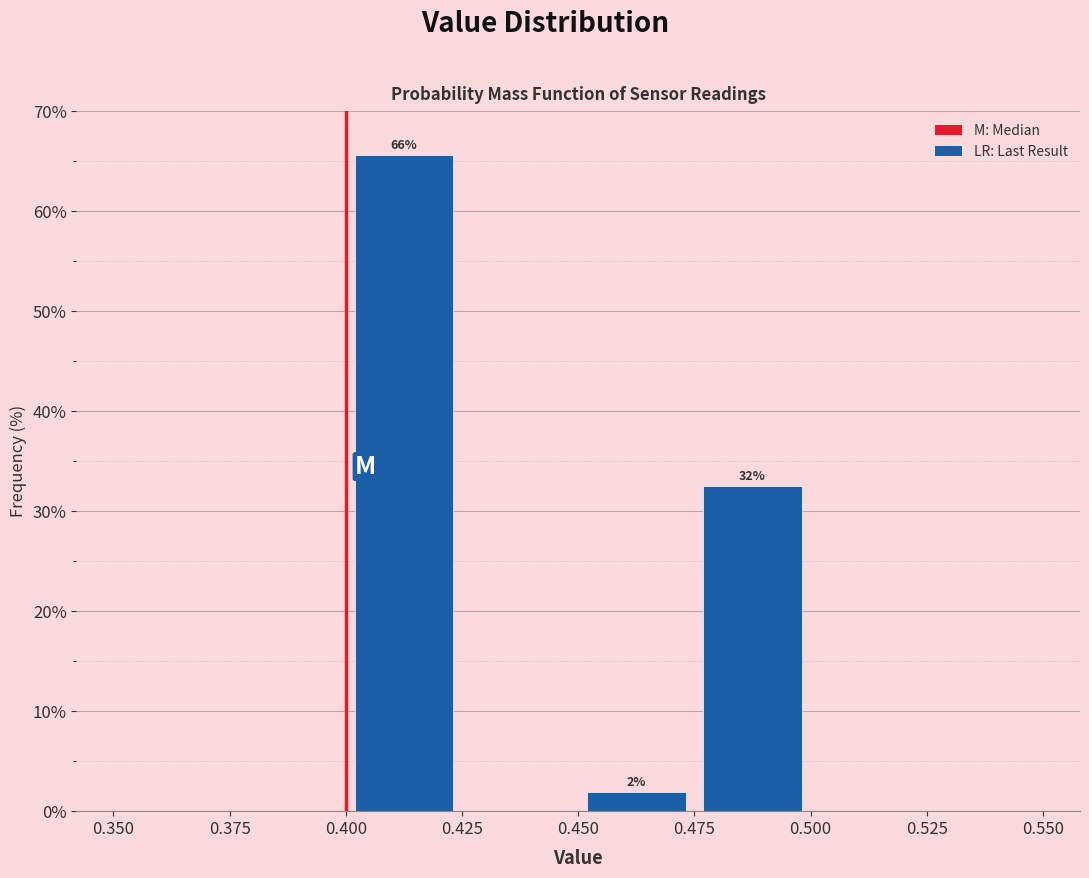

Over which range of the x-axis is the bar tallest?

0.400 to 0.425